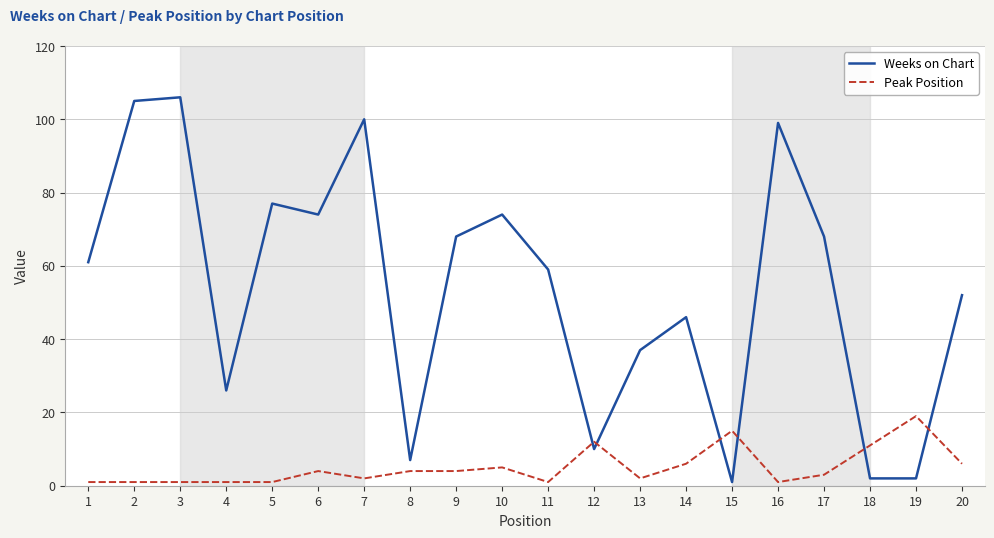

What is the difference between the Weeks on Chart values at 20 and 16?

47